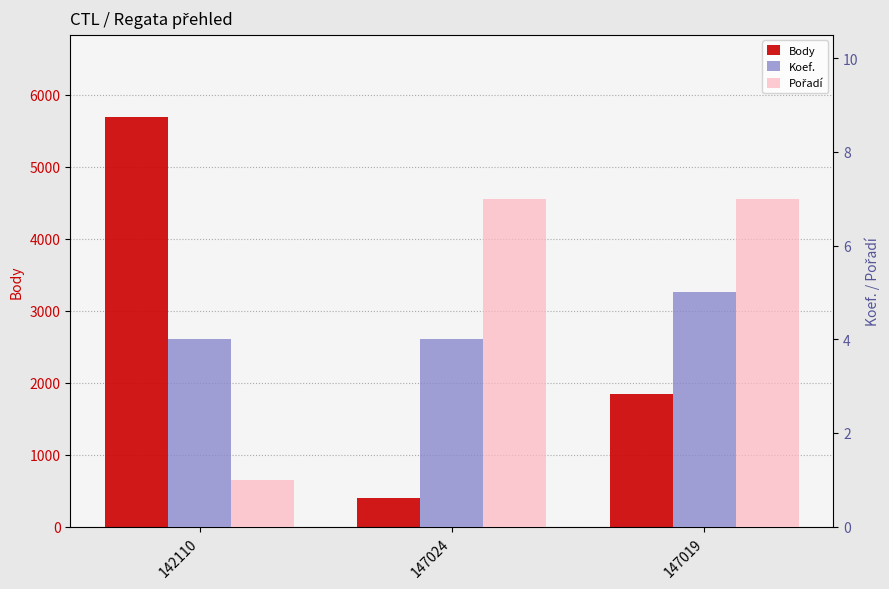

How many bars are there in total?

9